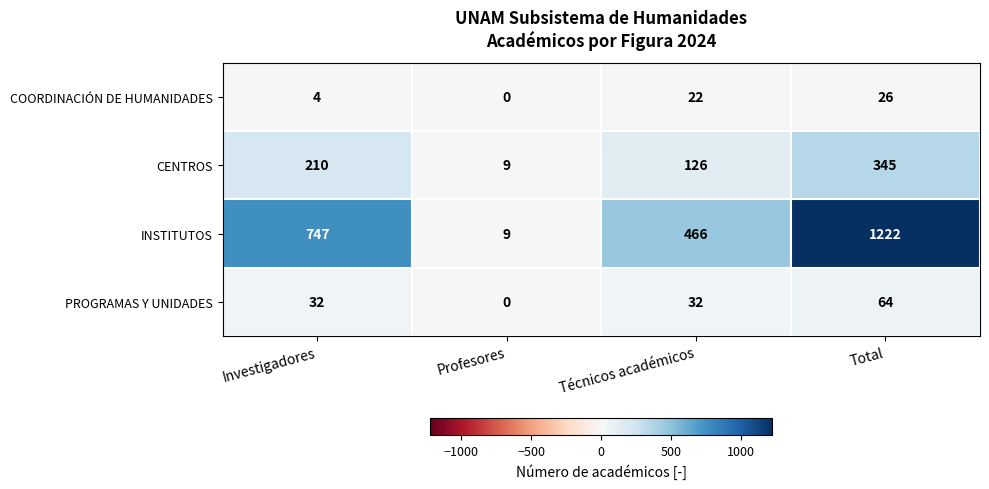

At how many categories does at least one series exceed 290?

3